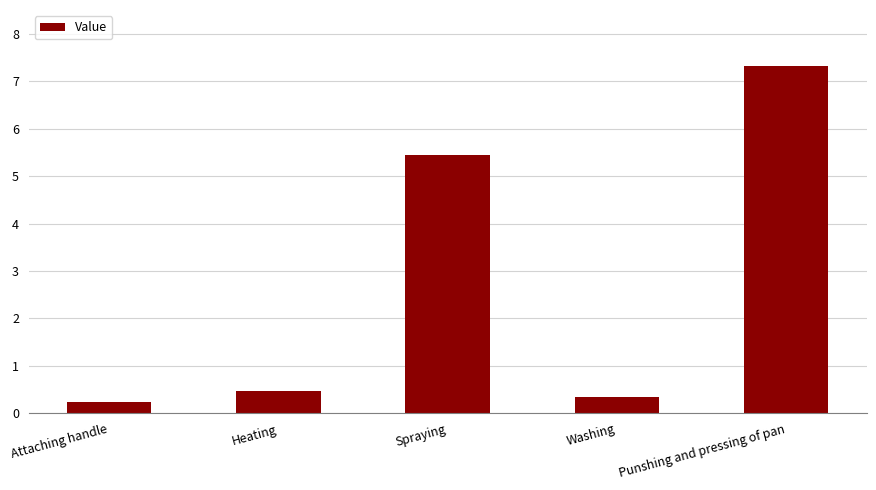

At which label is the value closest to 3?

Spraying